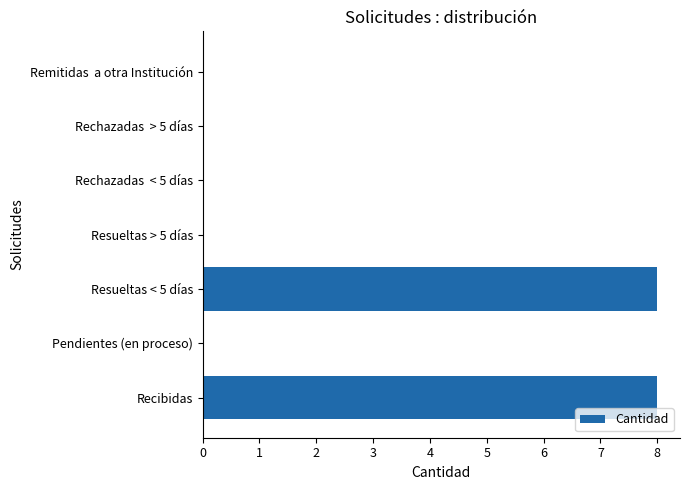

What is the average value?

2